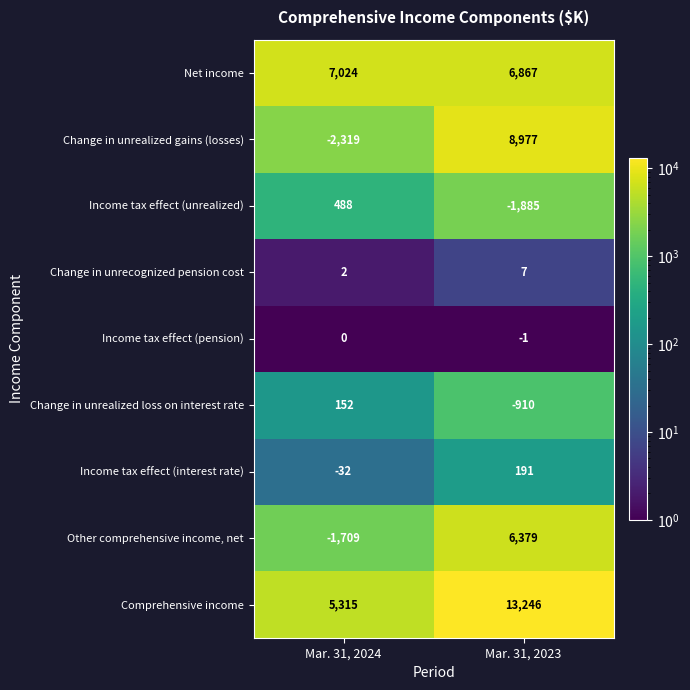

At how many categories does at least one series exceed 2557?

2